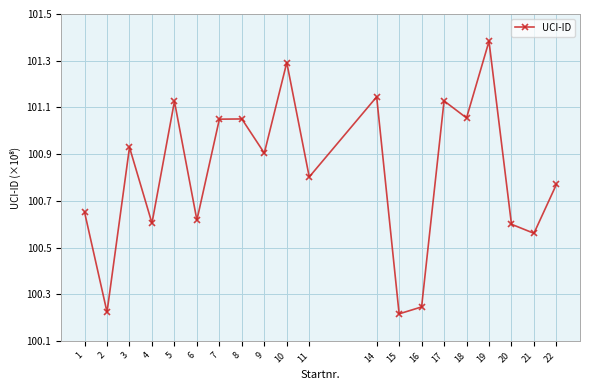

List the labels in order of value, largest first.

19, 10, 14, 17, 5, 18, 8, 7, 3, 9, 11, 22, 1, 6, 4, 20, 21, 16, 2, 15